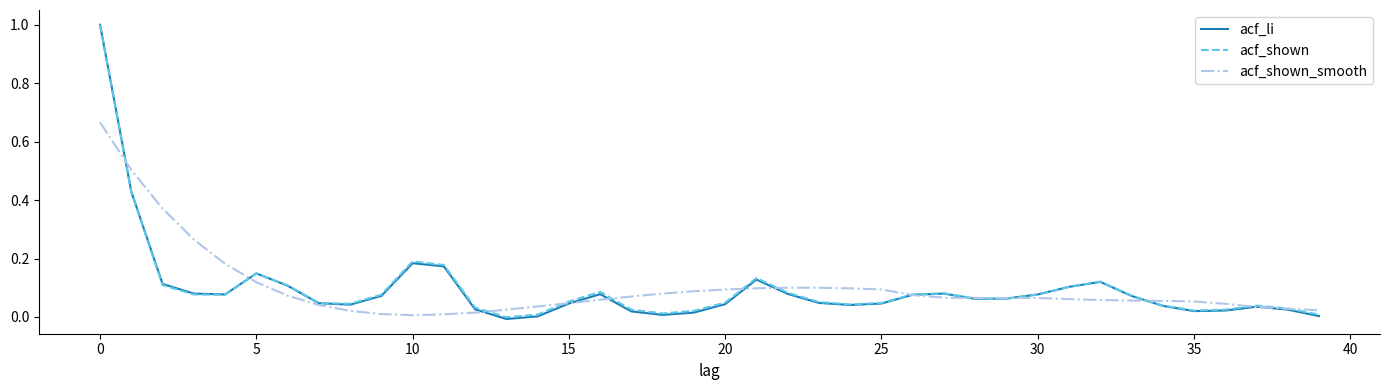

Which series has the widest spread of values?

acf_li